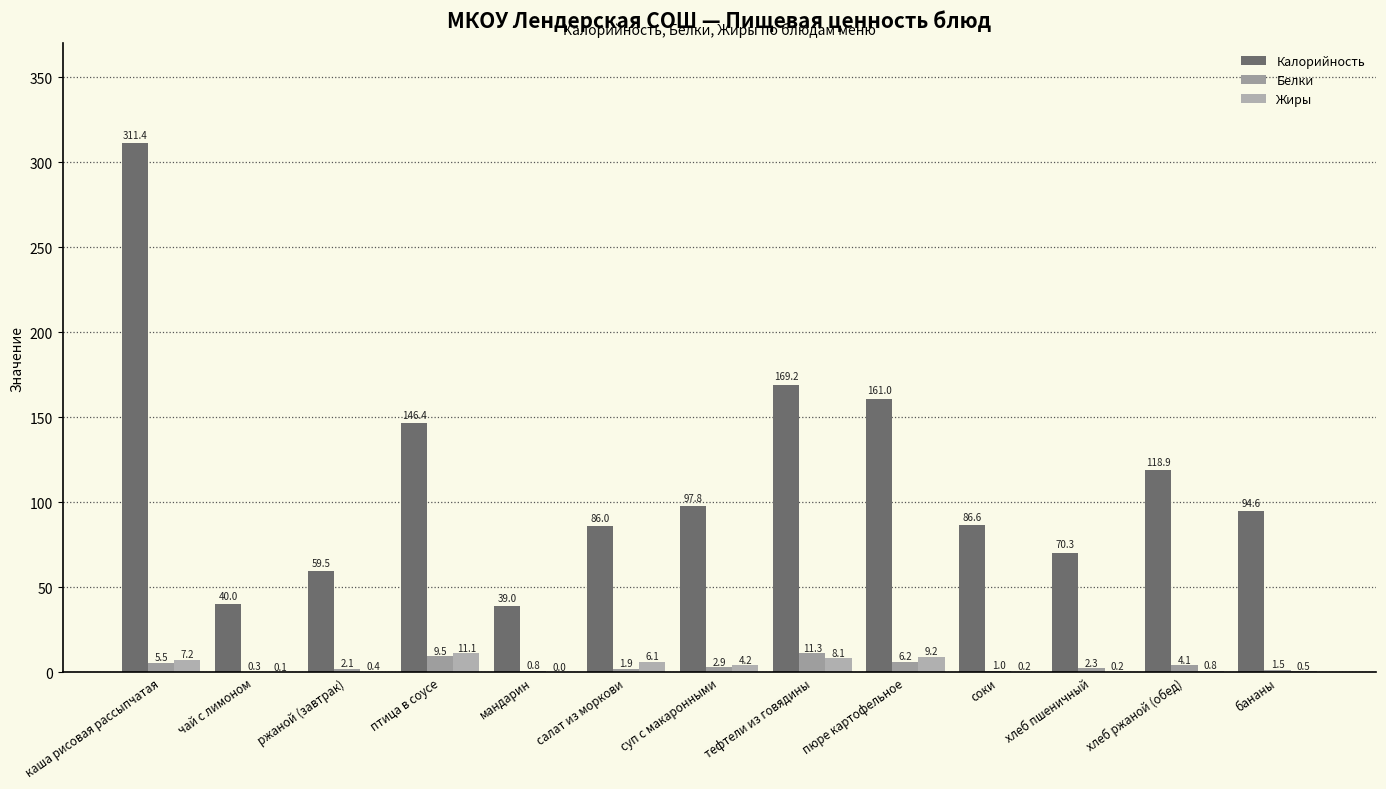

What are all the series names shown in the legend?

Калорийность, Белки, Жиры